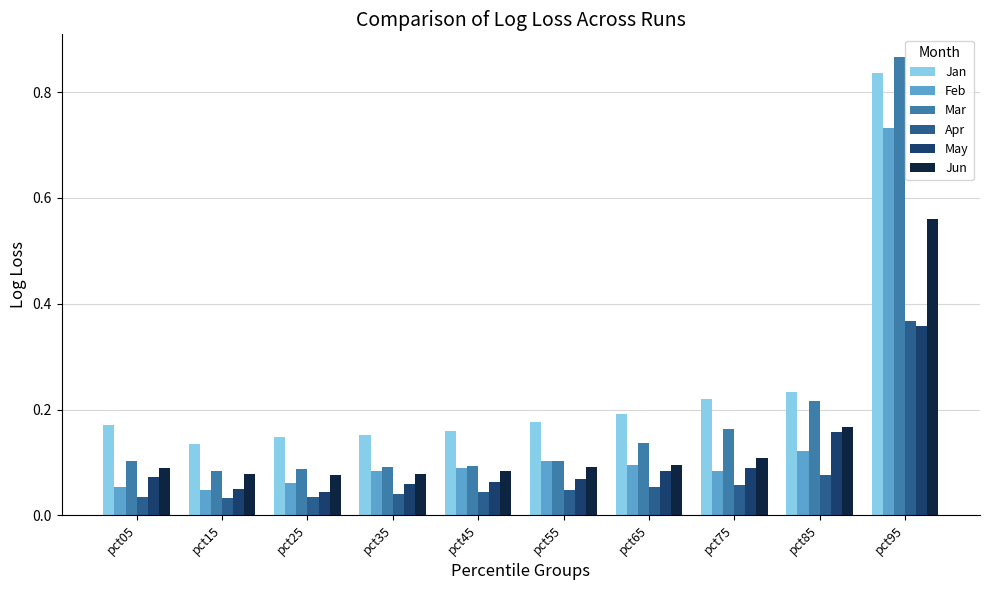

What is the difference between the maximum and minimum values in the Apr series?

0.3